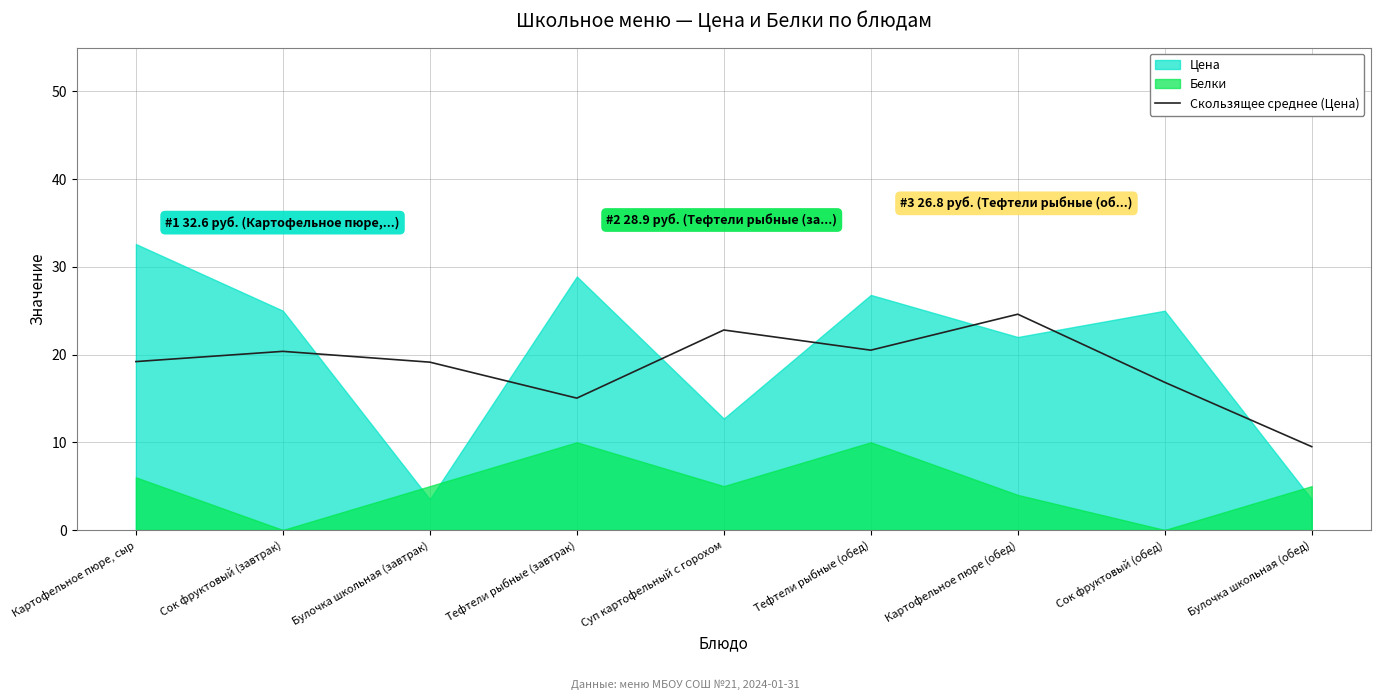

What is the label of the 8th point from the left?

Сок фруктовый (обед)